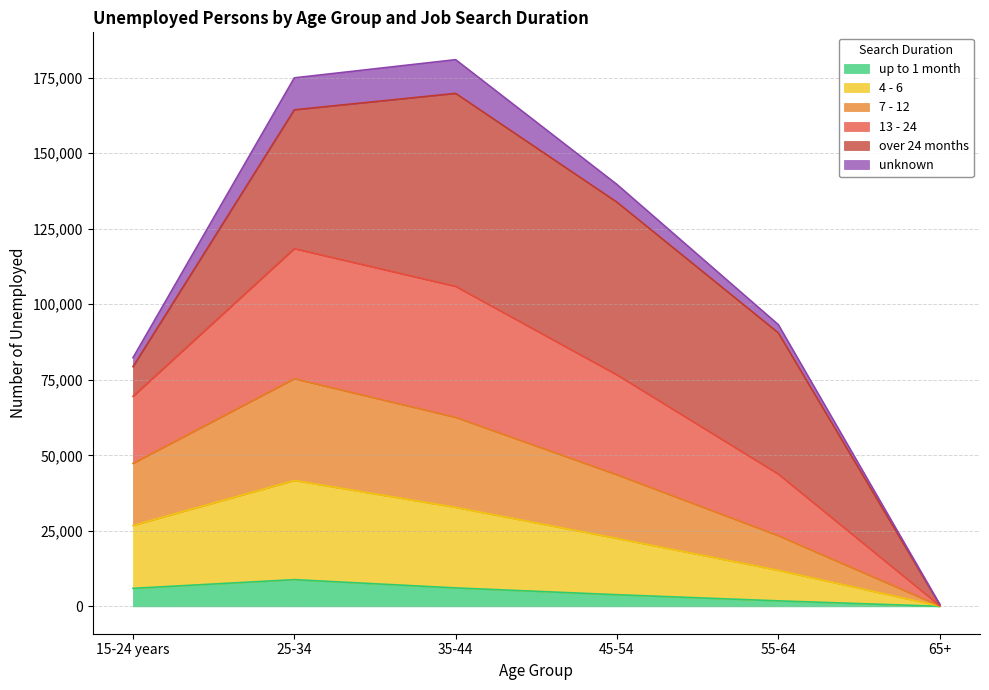

Does the chart have visible grid lines?

Yes